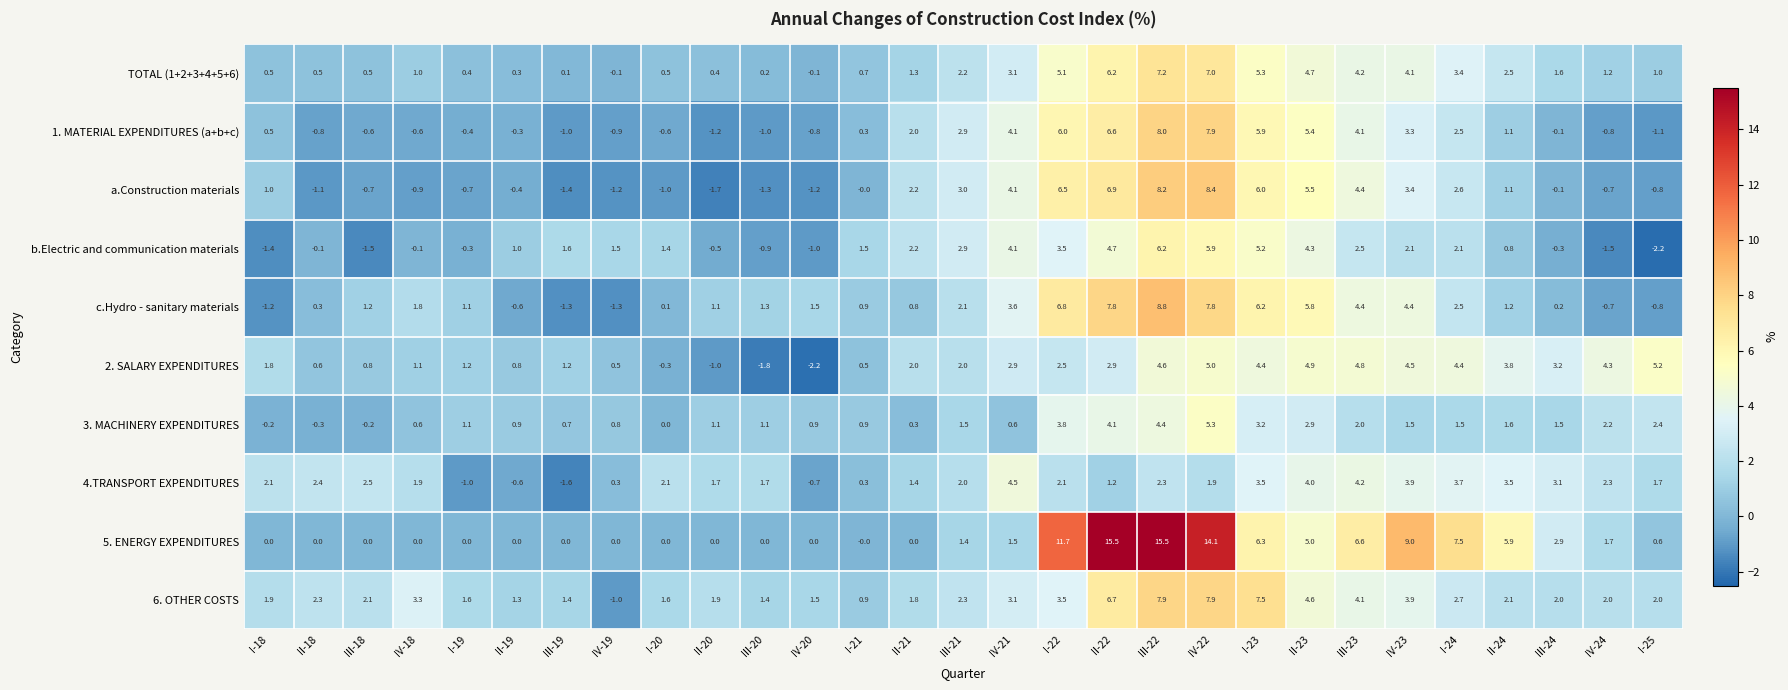

What is the difference between the 1. MATERIAL EXPENDITURES (a+b+c) values at III-21 and II-20?

4.1